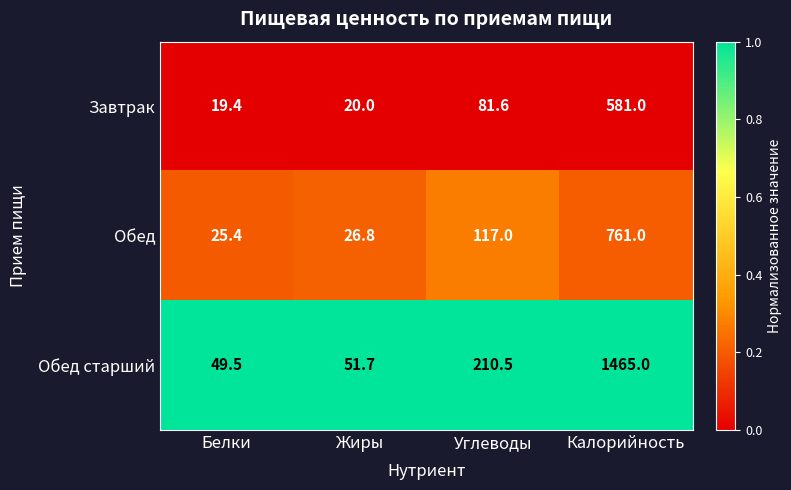

Is the value of Обед at Белки greater than the value of Обед старший at Углеводы?

No